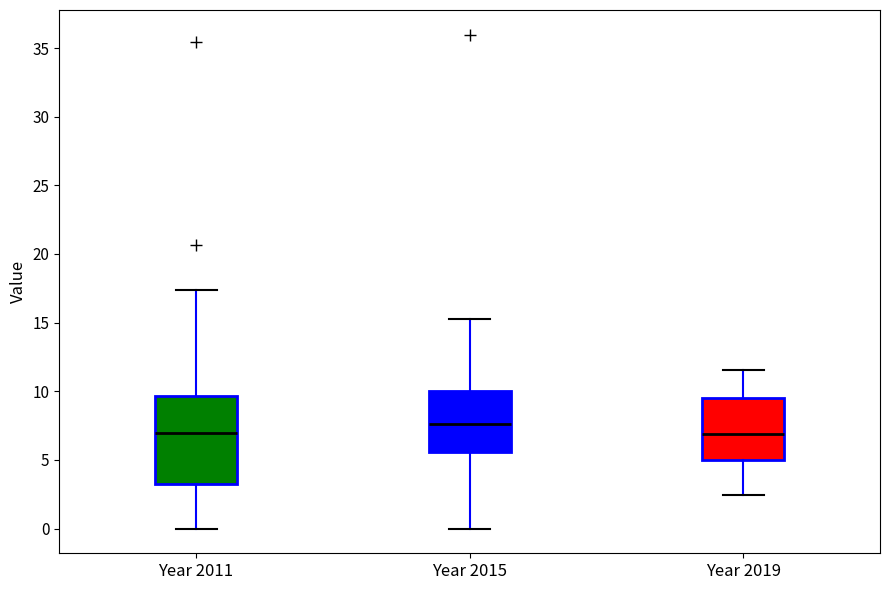

Comparing the boxes themselves (not the whiskers), which one is the tallest?

Year 2011